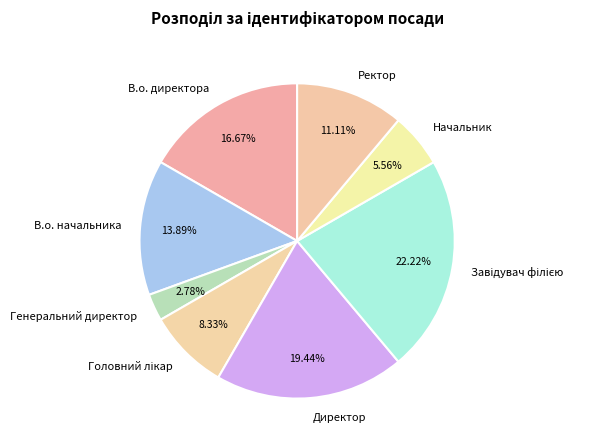

How much of the chart is everything except Директор?

80.6%